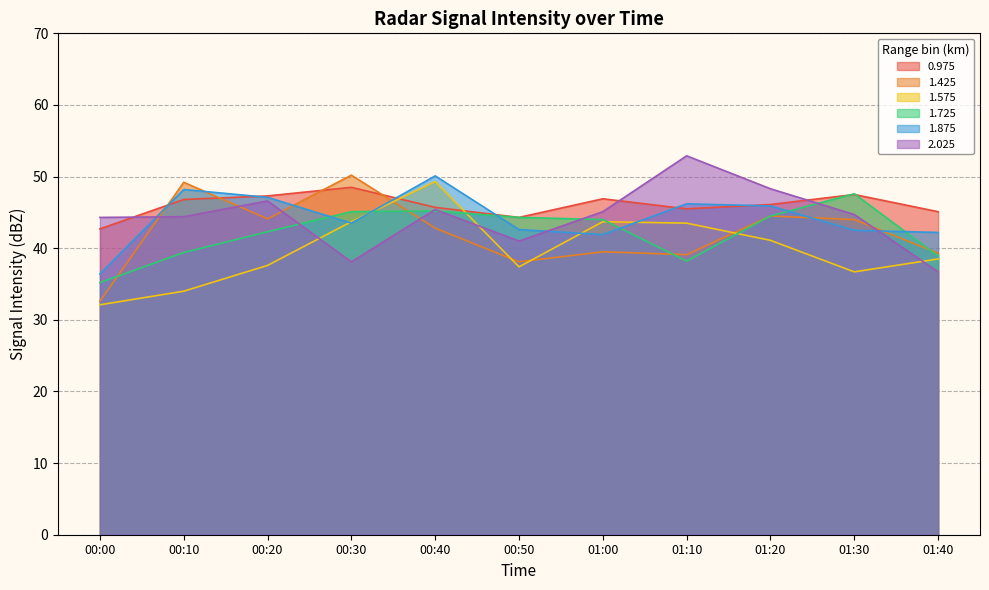

What is the label of the 9th point from the right?

00:20